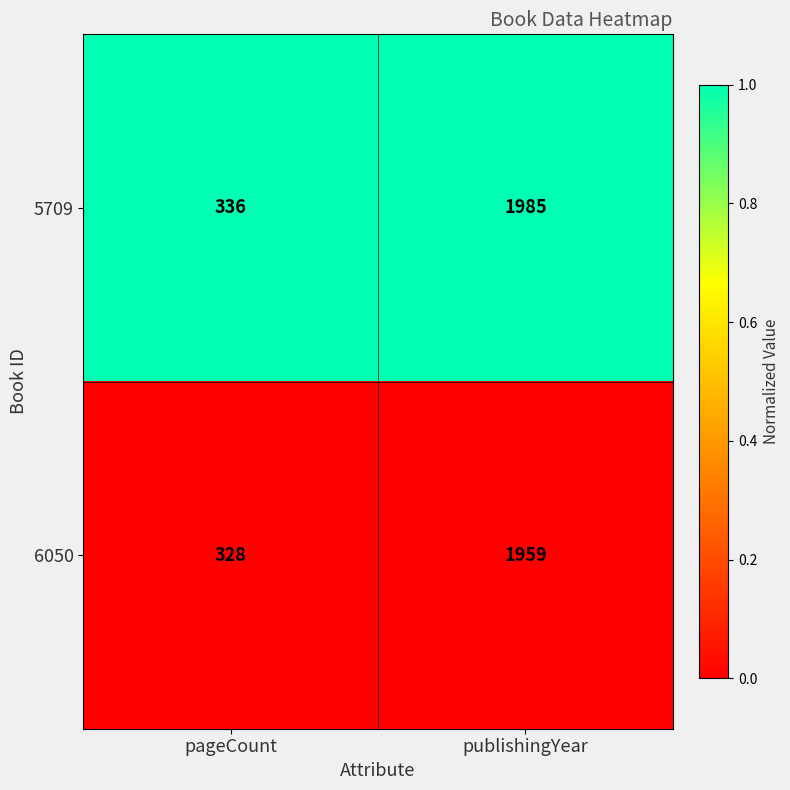

List the series in order of their peak value, highest first.

5709, 6050